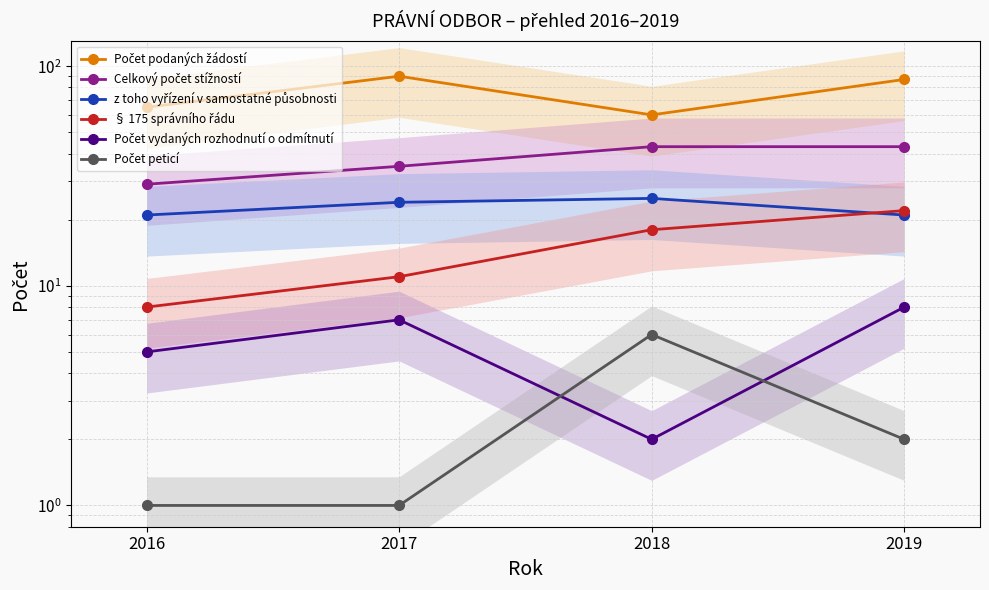

What is the value of the z toho vyřízení v samostatné působnosti point at the 1st from the left?

21